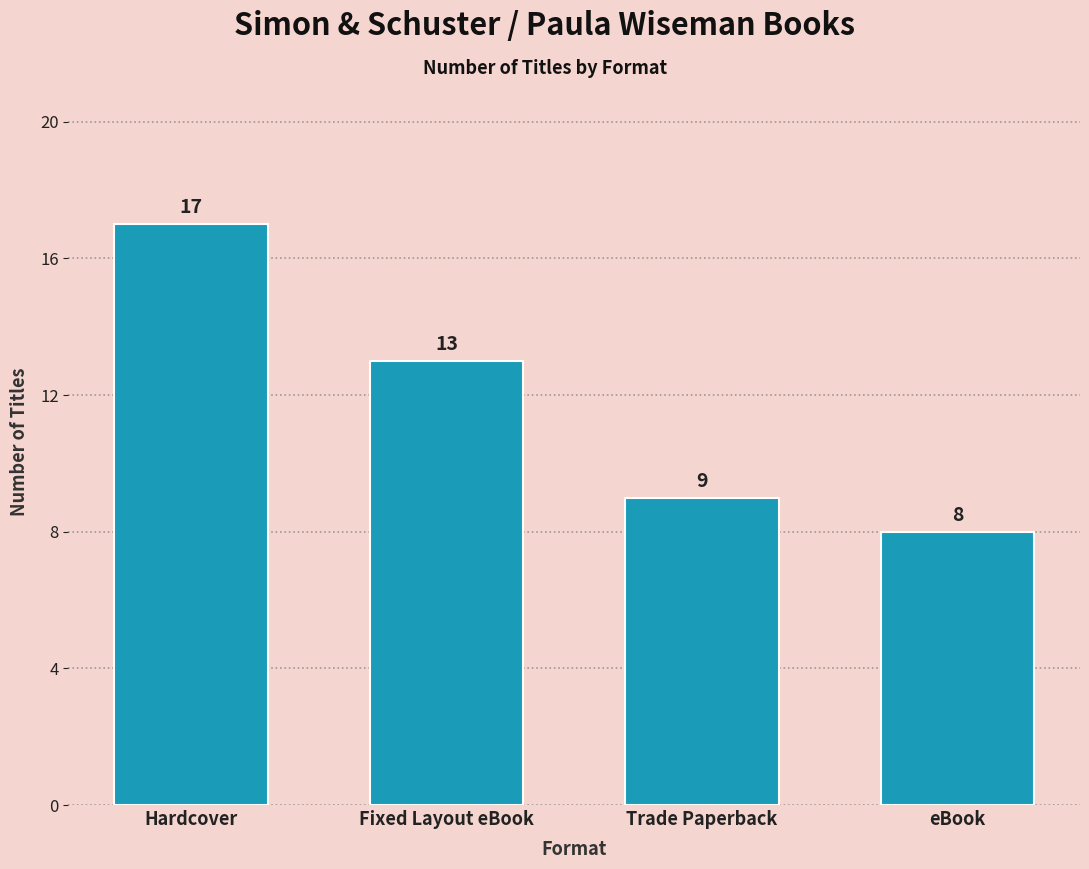

Is it true that the value at Hardcover is 17?

True